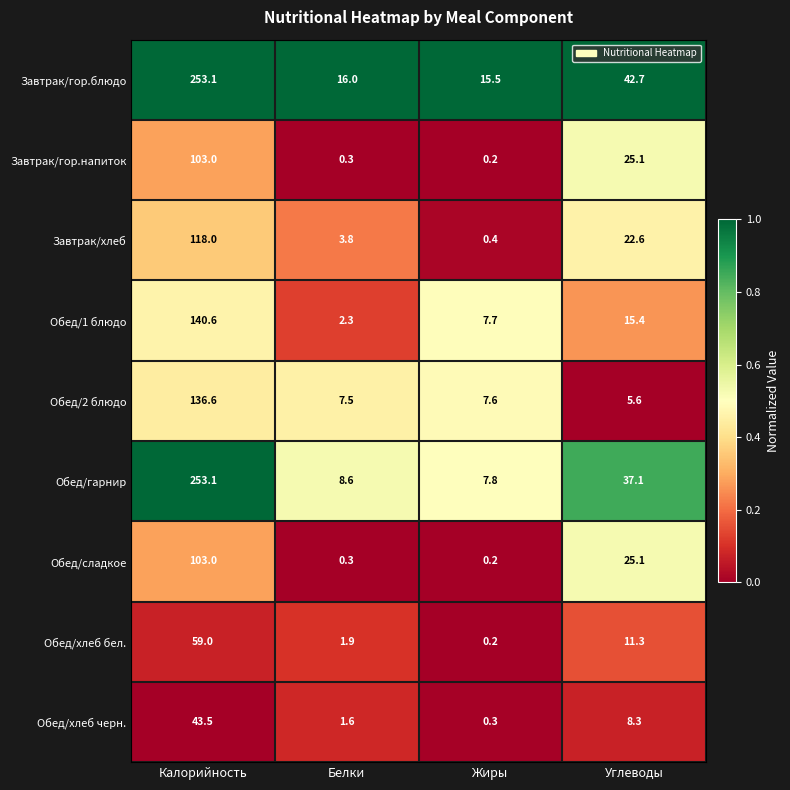

What is the sum of the Обед/2 блюдо values at Калорийность and Углеводы?

142.2